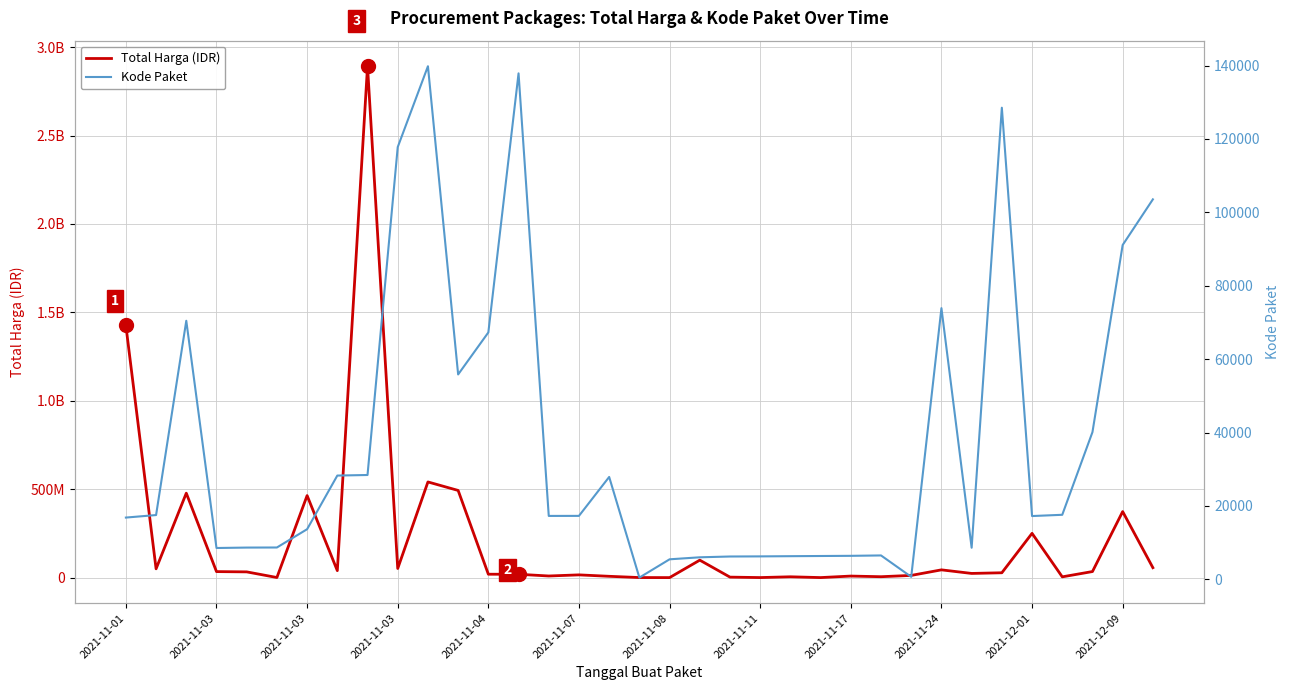

How many interior local peaks does the Total Harga (IDR) series have?

11